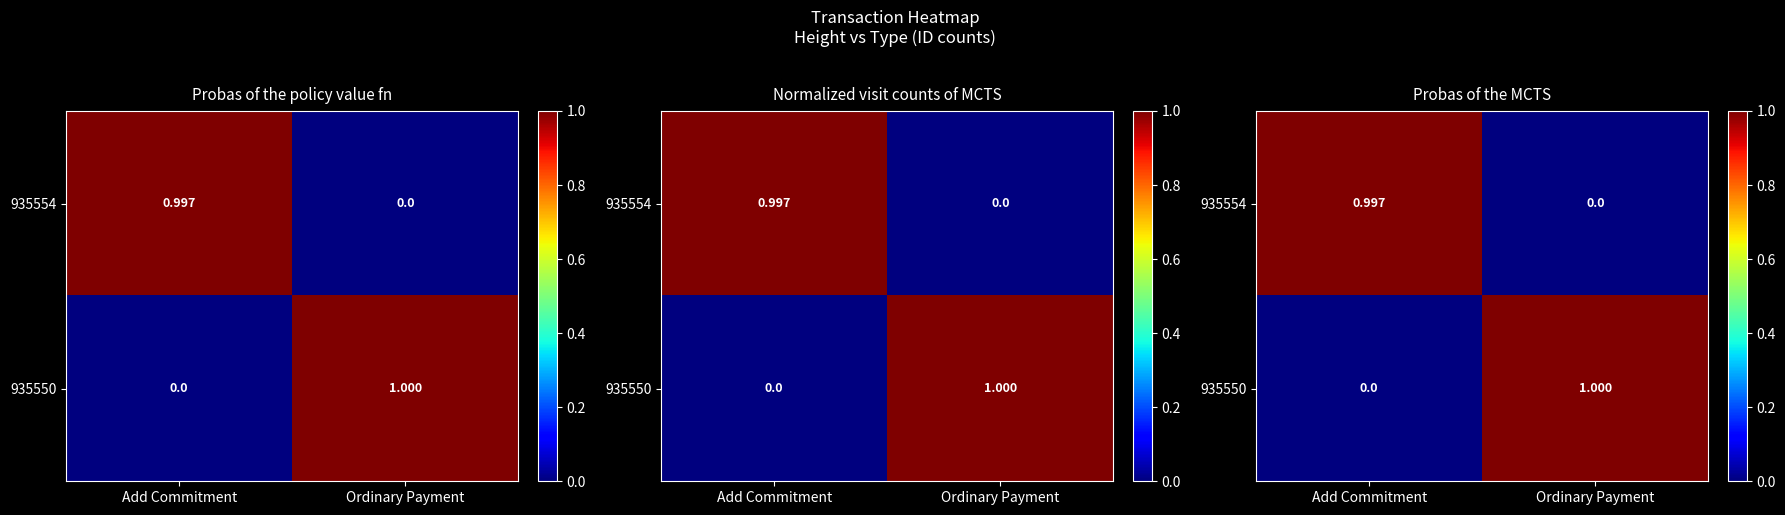

At which category is the sum across all series the highest?

Ordinary Payment